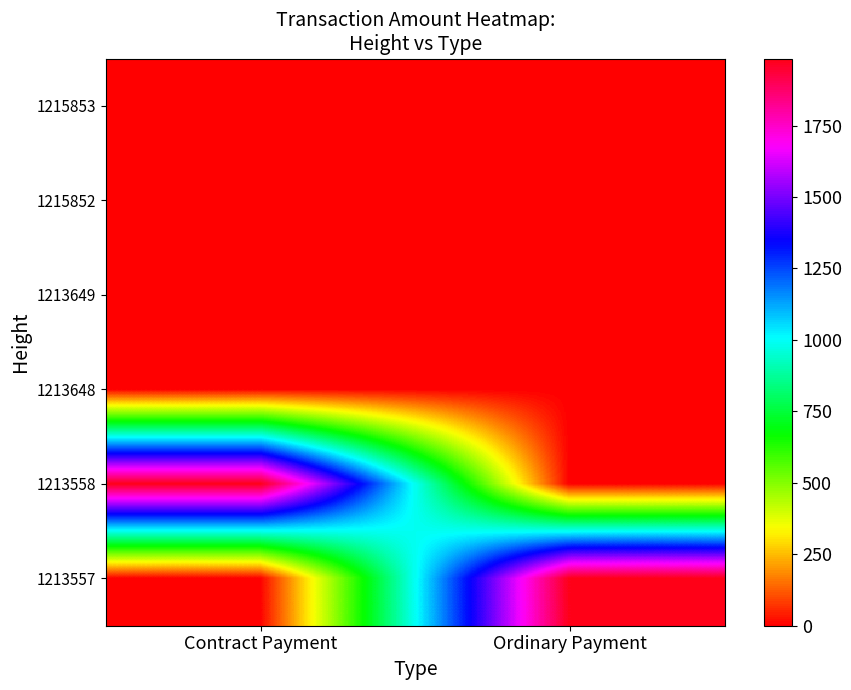

Reading left to right, what are all the values shown in this chart?

1215853: Contract Payment=0.0	Ordinary Payment=0.3
1215852: Contract Payment=0.0	Ordinary Payment=0.3
1213649: Contract Payment=0.0	Ordinary Payment=0.0
1213648: Contract Payment=0.0	Ordinary Payment=0.3
1213558: Contract Payment=1984.0	Ordinary Payment=0.0
1213557: Contract Payment=0.0	Ordinary Payment=1984.3